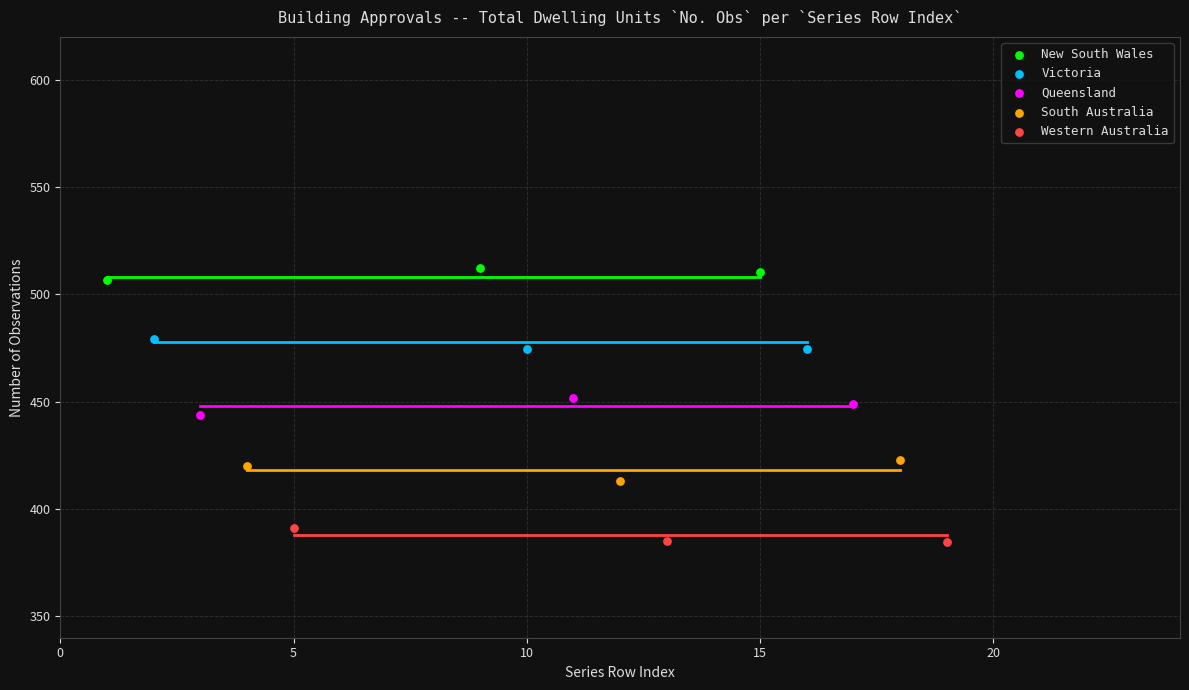

What are all the series names shown in the legend?

New South Wales, Victoria, Queensland, South Australia, Western Australia